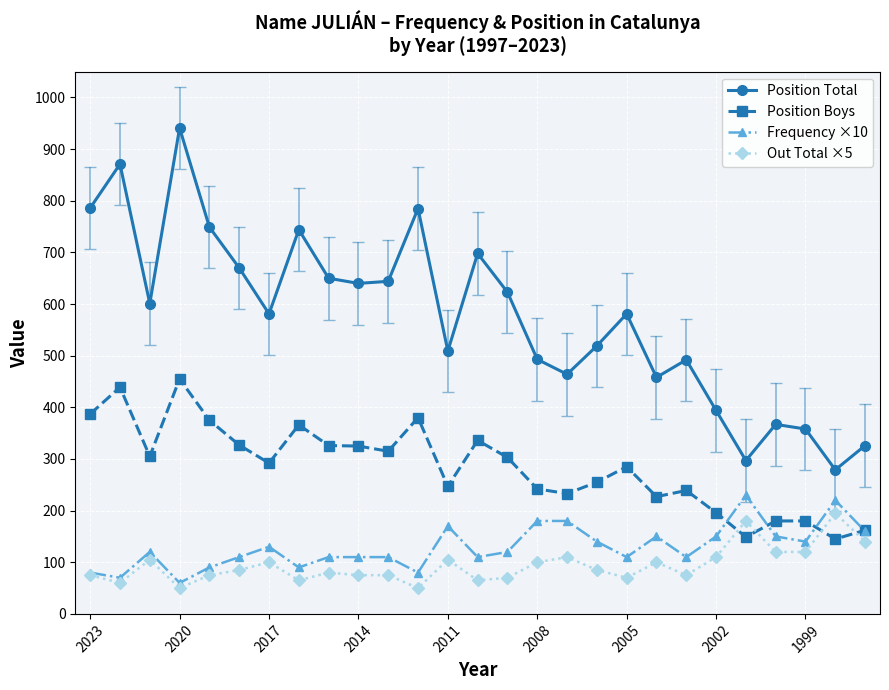

What is the greatest value displayed?

941